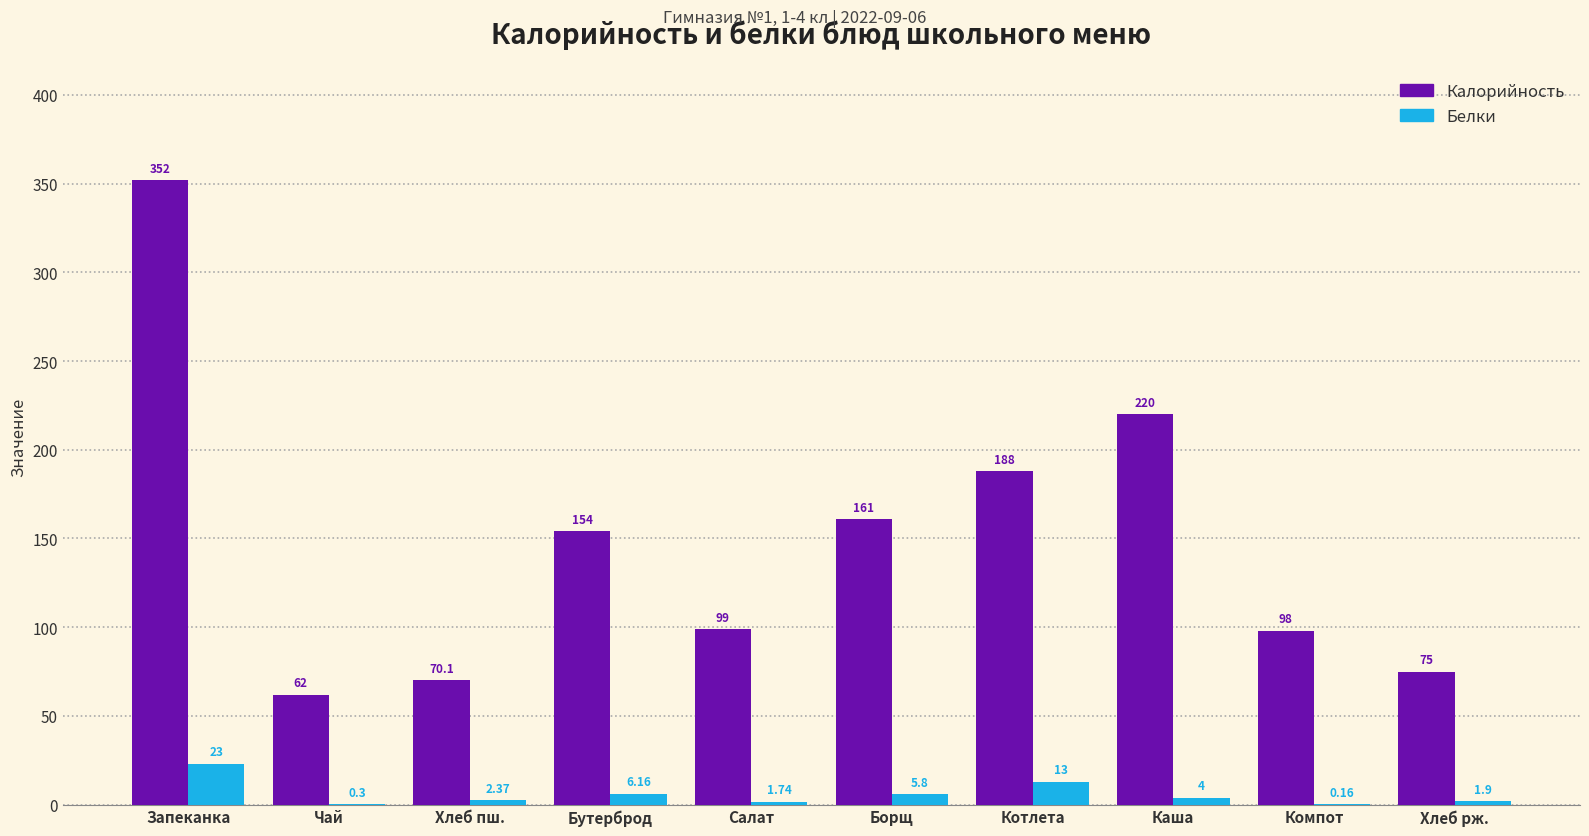

The value of Калорийность at Чай is 62.0. True or false?

True